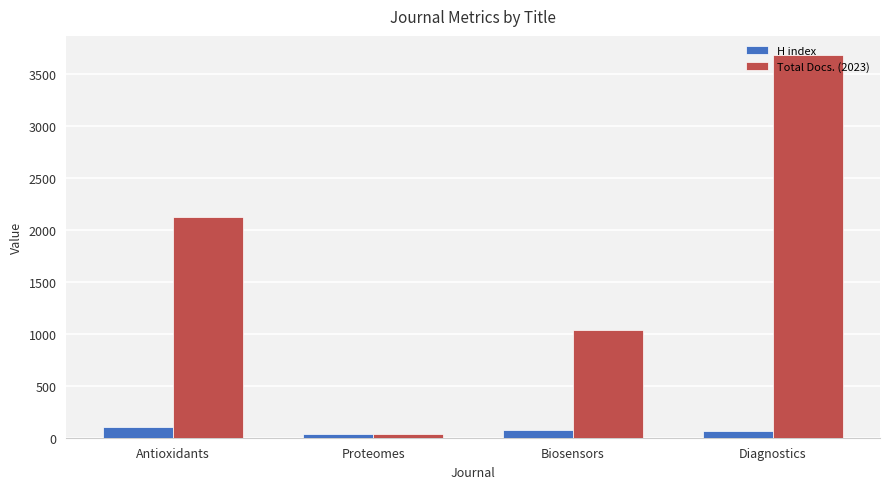

What is the label of the 1st bar from the right?

Diagnostics